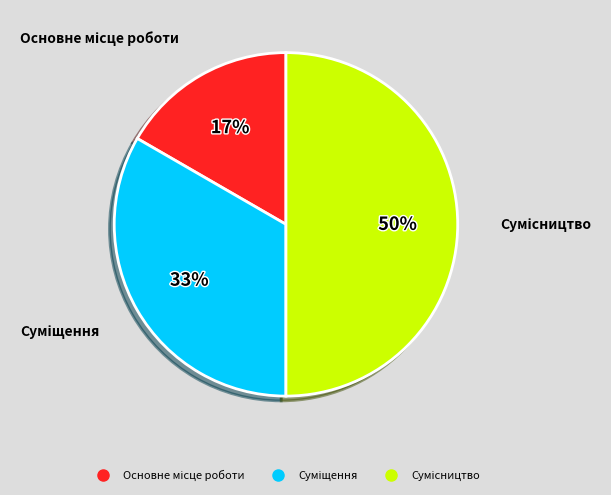

To the nearest percent, what is the difference between the largest and smallest slice percentages?

33%